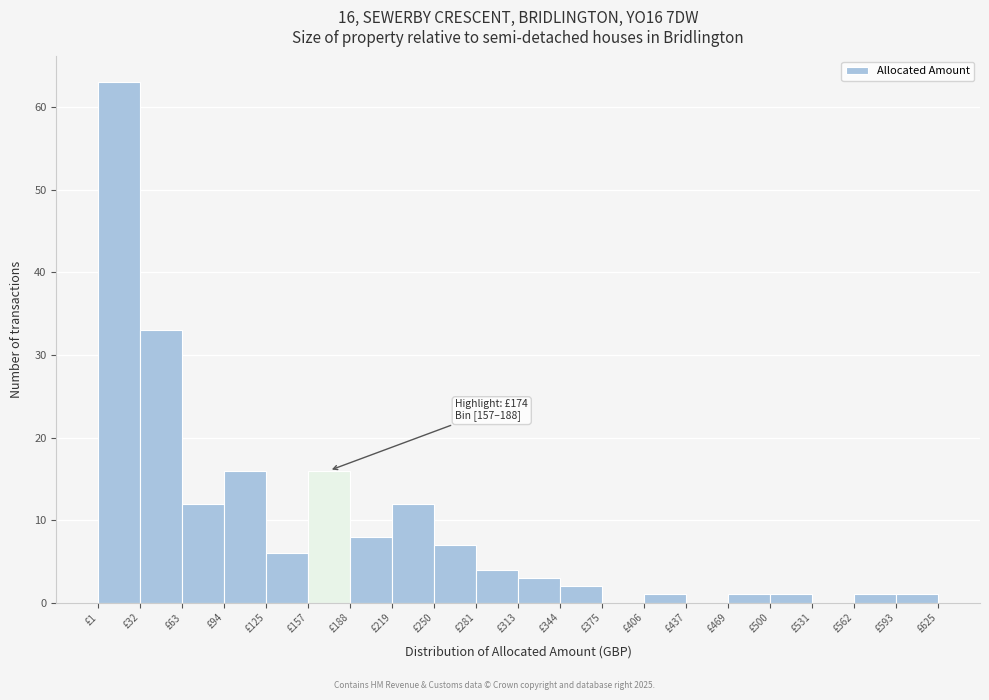

Over which range of the x-axis is the bar tallest?

0 to 30